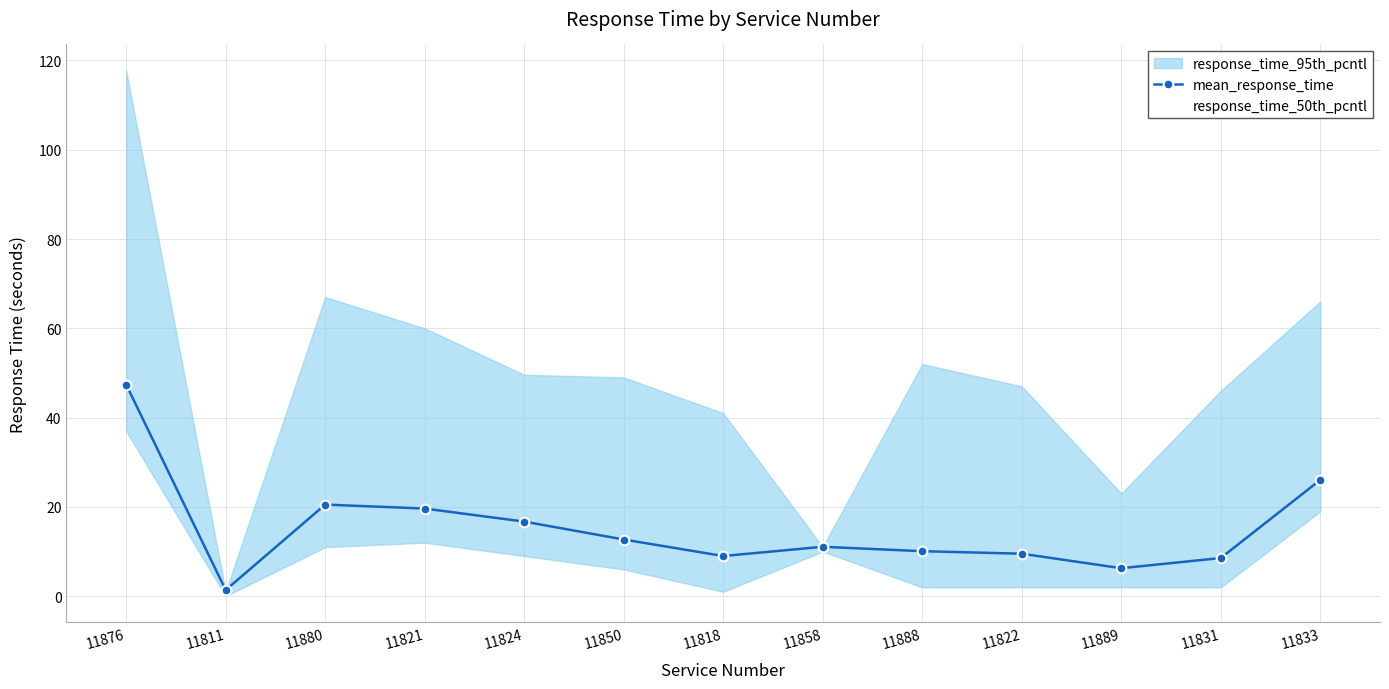

What is the label of the 12th point from the right?

11811